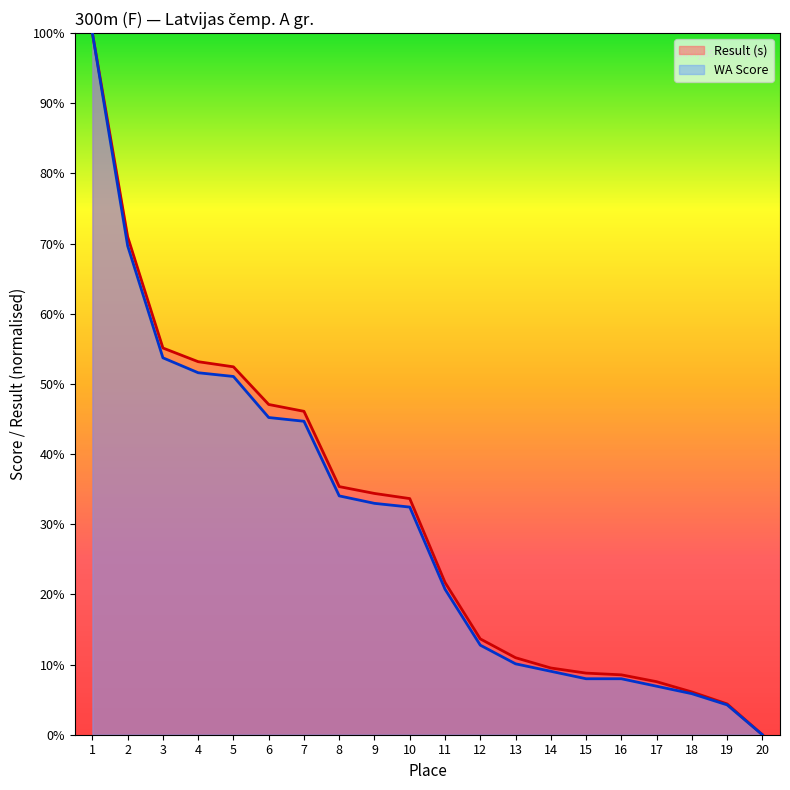

True or false: WA Score and Result (s) intersect in this chart.

False